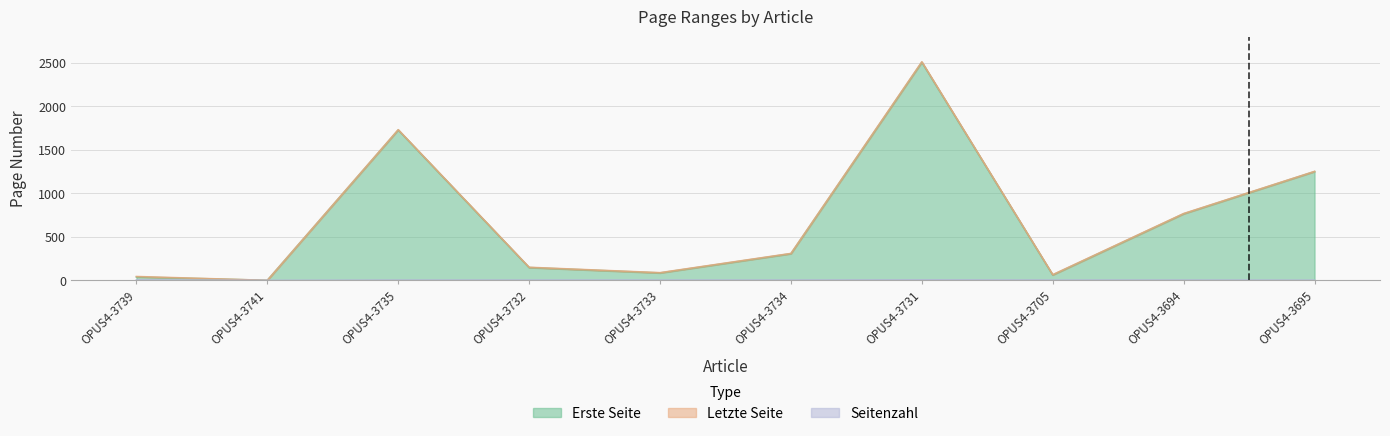

True or false: Letzte Seite and Erste Seite cross at least once.

False